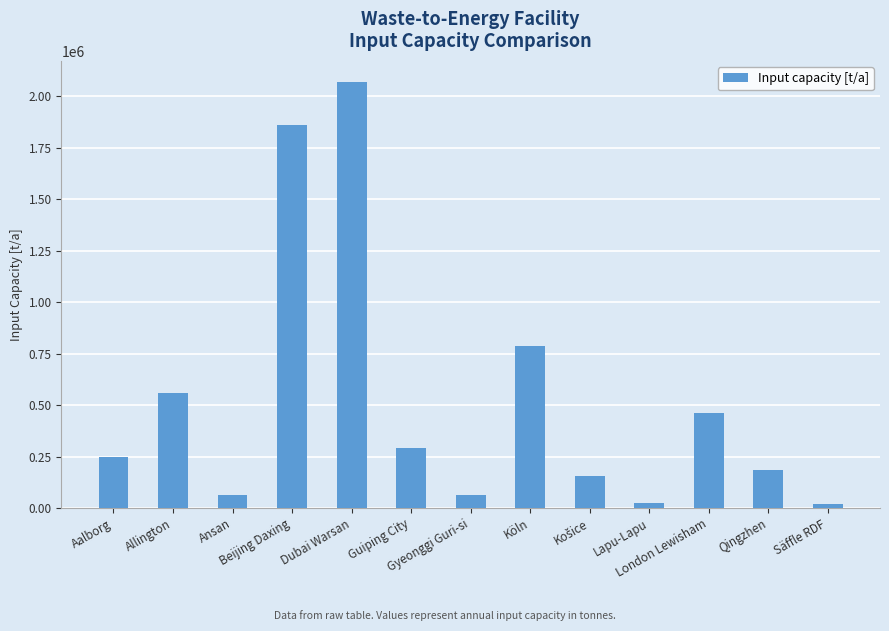

What is the difference between the maximum and second lowest values?

2044090